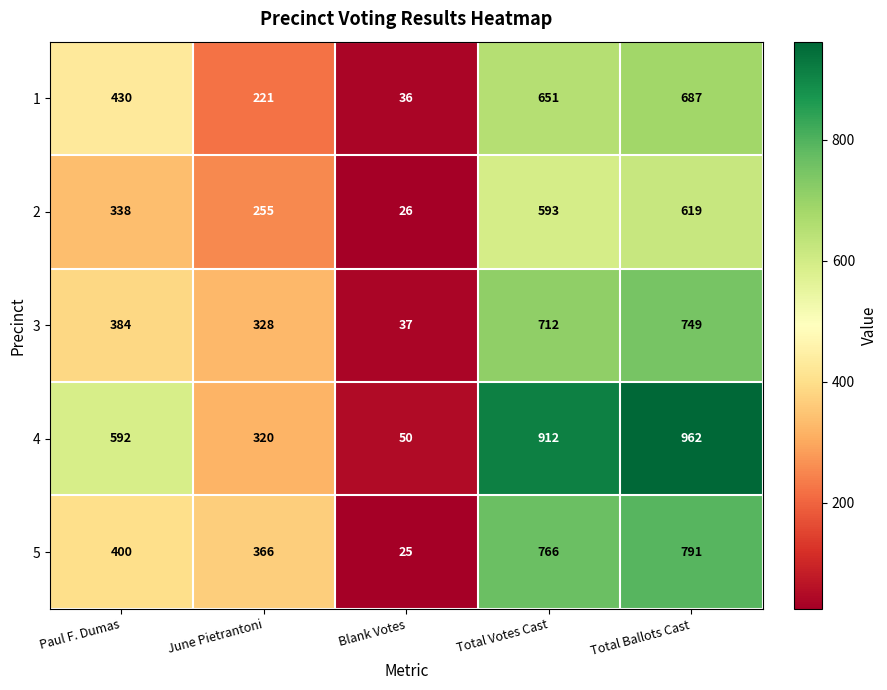

What is the approximate value of 3 at Blank Votes, to the nearest 50?

50